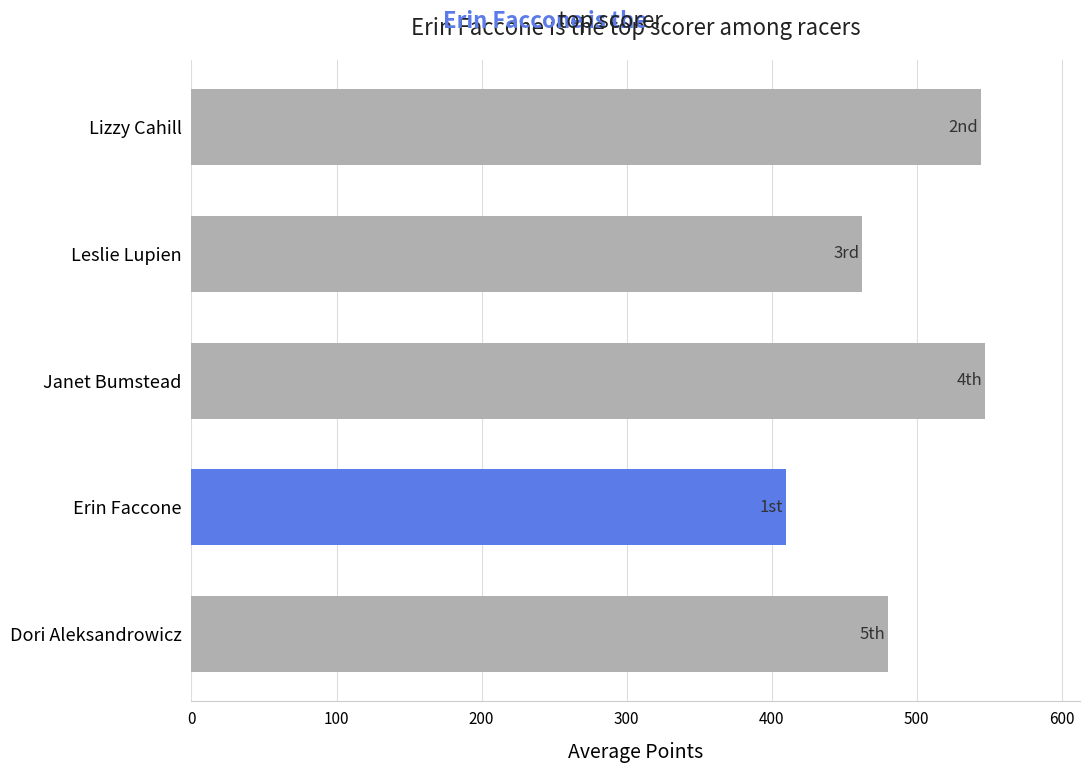

What is the sum of all values?

2443.2